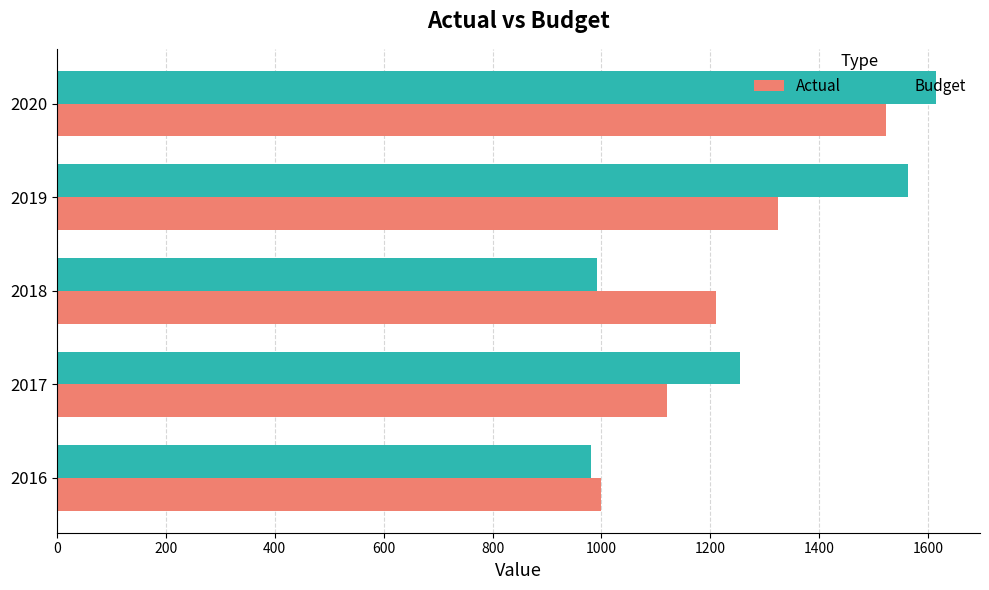

What value does the Actual series have at 2018?

1209.6